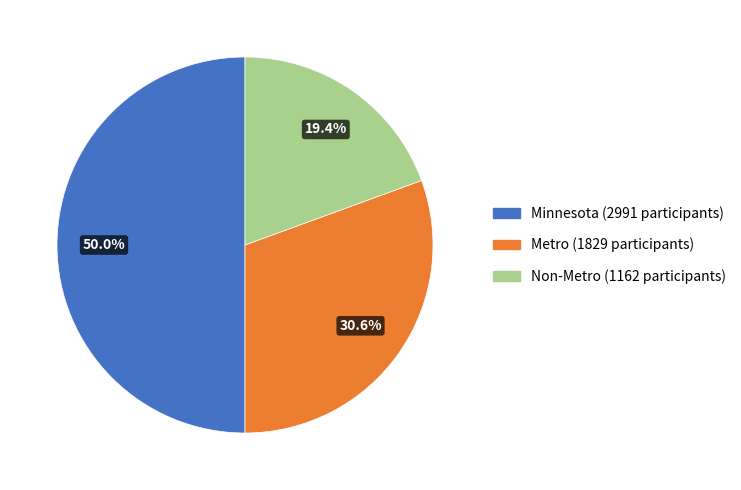

Rank the categories by value from highest to lowest.

Minnesota, Metro, Non-Metro